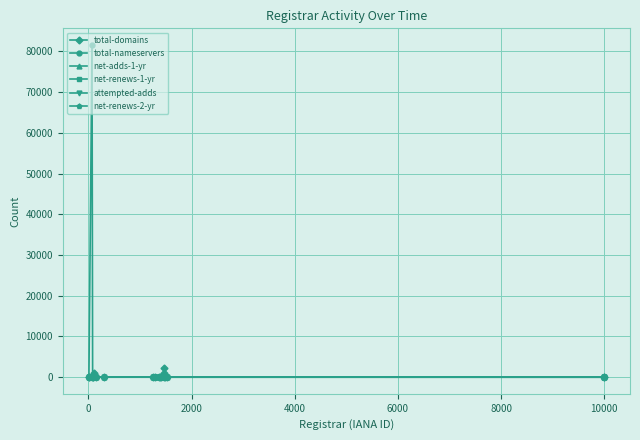

Which series has the widest spread of values?

total-nameservers